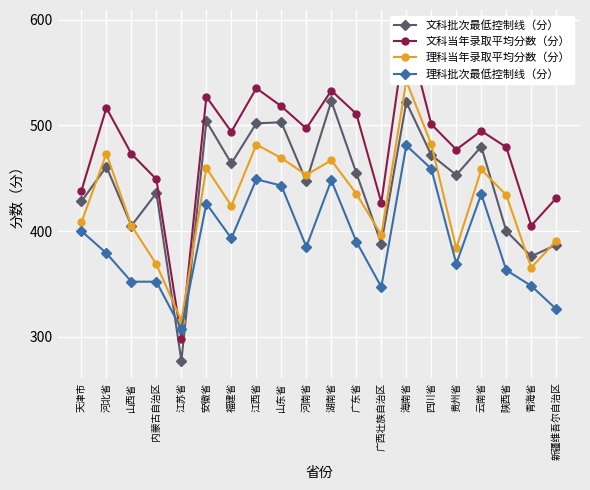

Where is the first local minimum for 文科当年录取平均分数（分）?

江苏省